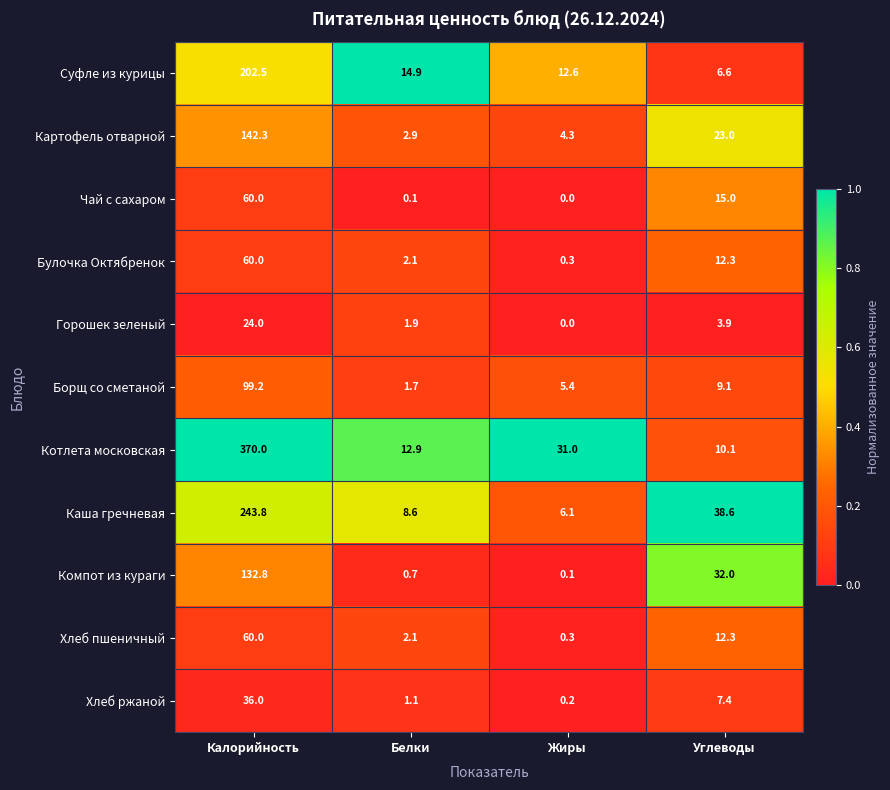

True or false: Суфле из курицы has a value of 3.3 at Углеводы.

False